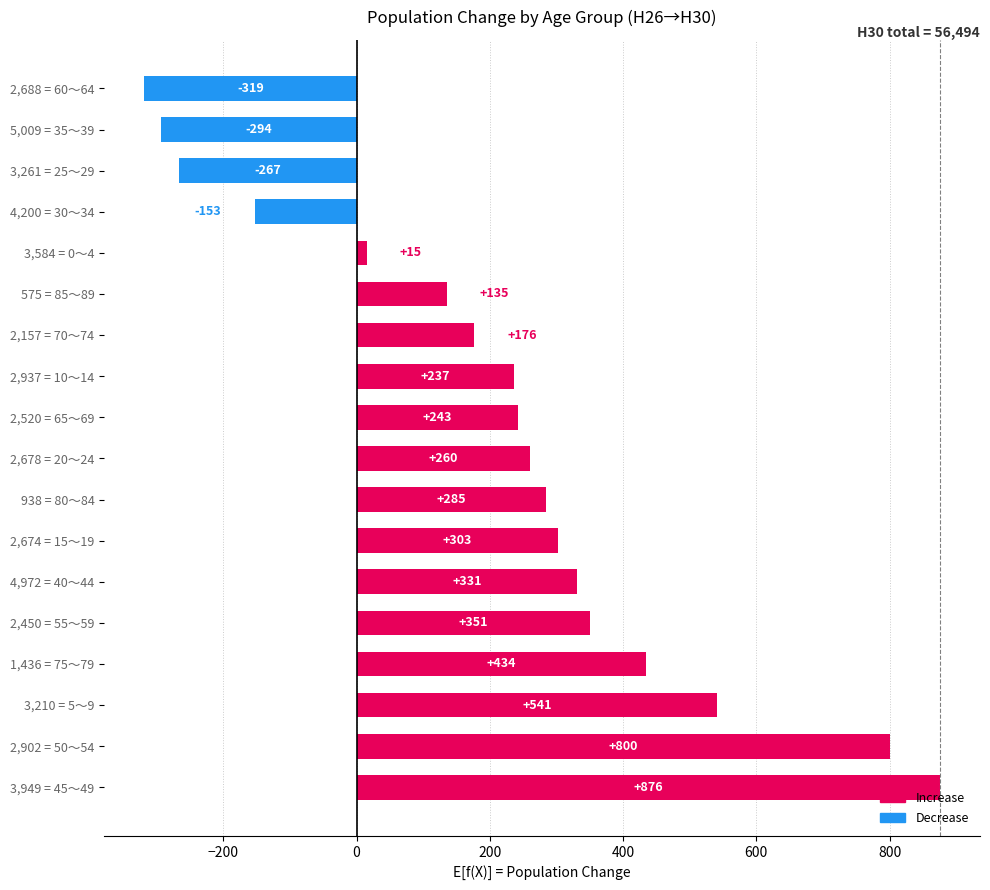

How many bars are there in total?

18